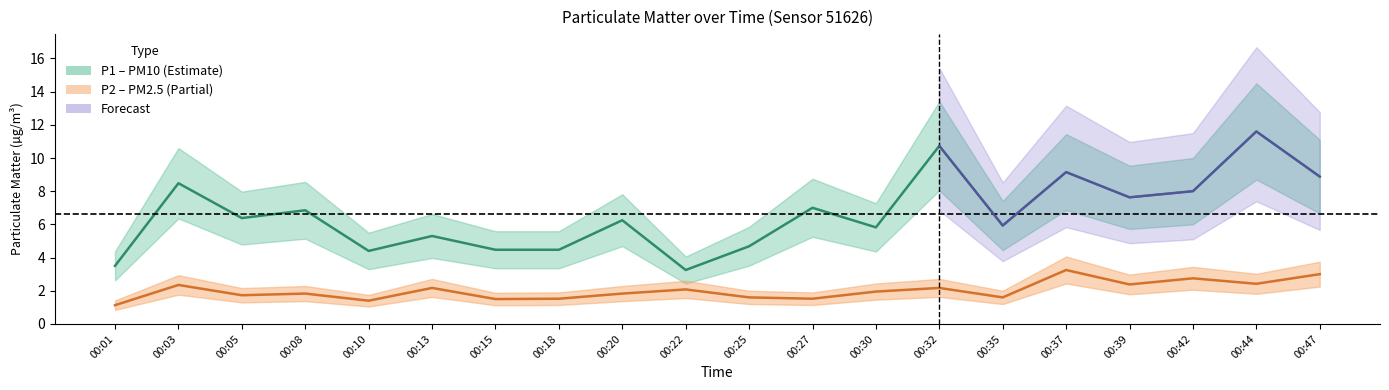

How many interior local valleys does the P2 series have?

7